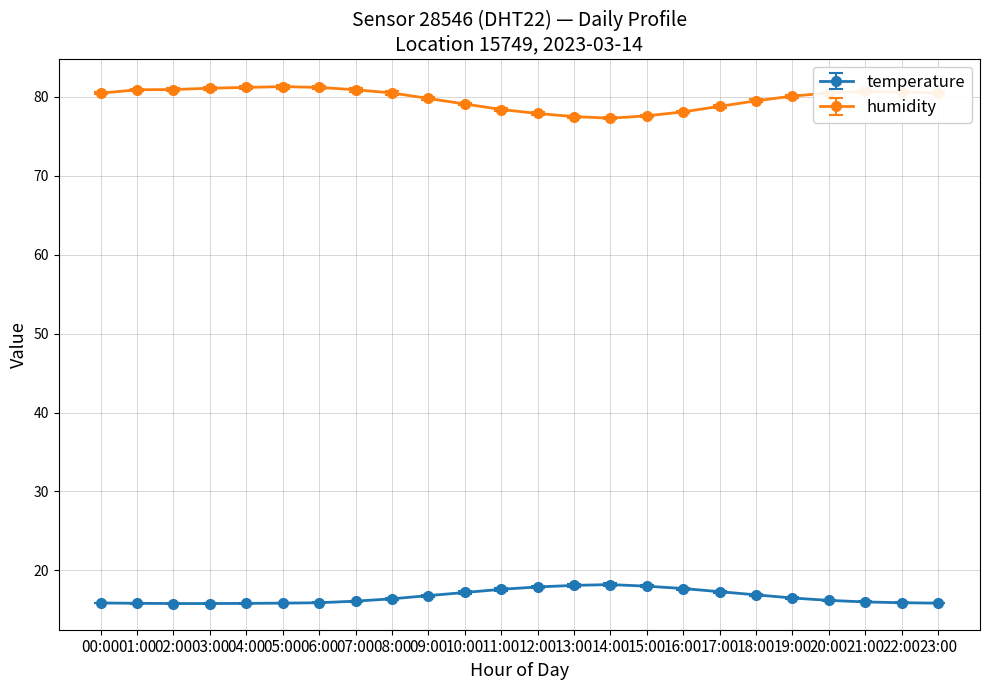

What is the difference between the highest and lowest values at 10:00?

61.9